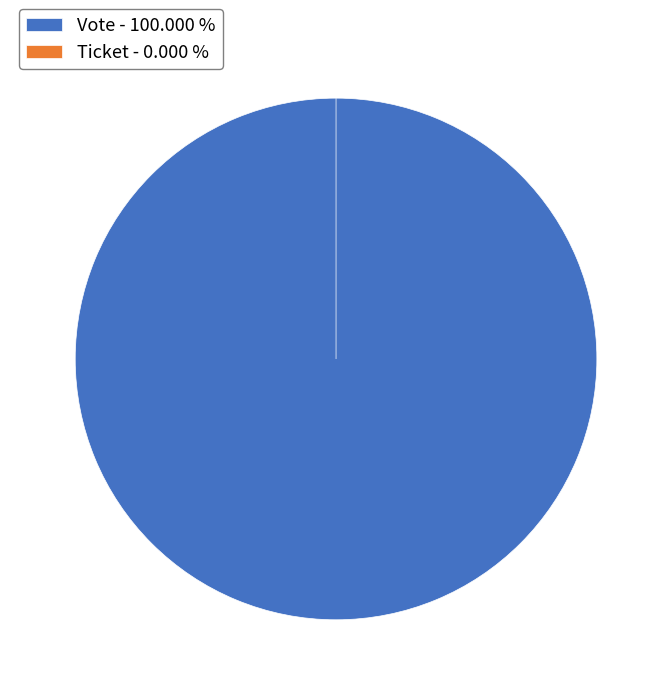

To the nearest percent, what percentage of the pie is Vote?

100%